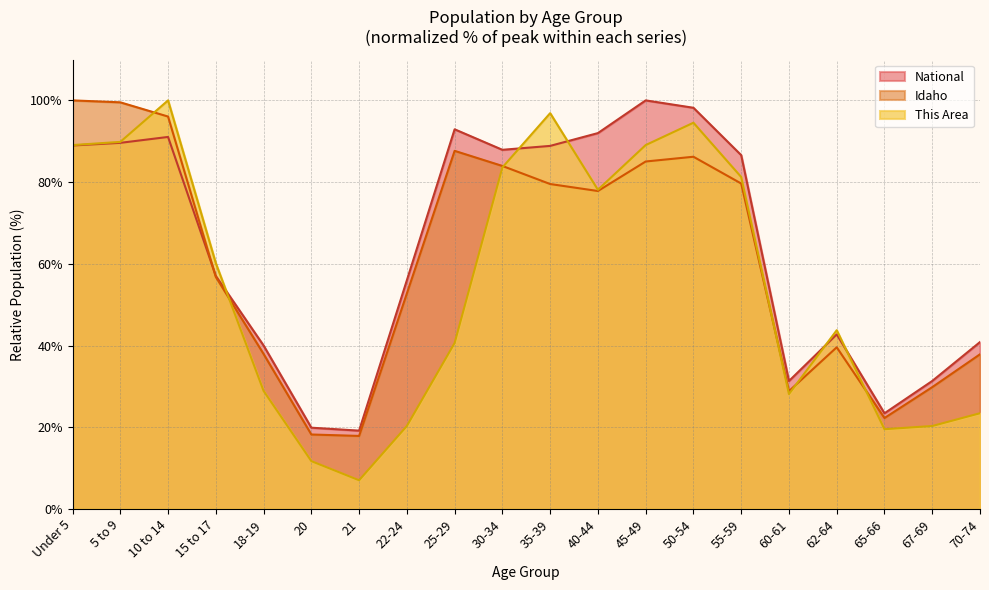

What is the difference between the This Area values at 18-19 and 35-39?

68.0